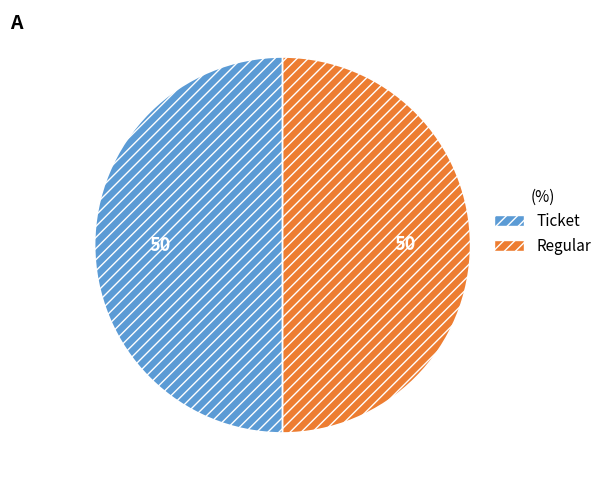

What is the ratio of the value at Regular to the value at Ticket?

1.0